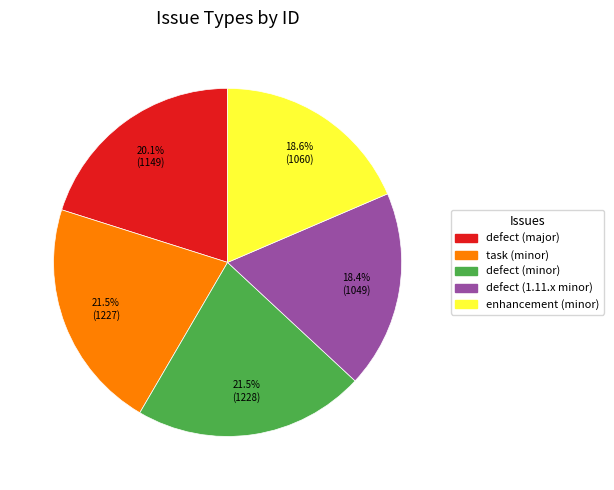

Does defect (1.11.x minor) represent more than half of the total?

No